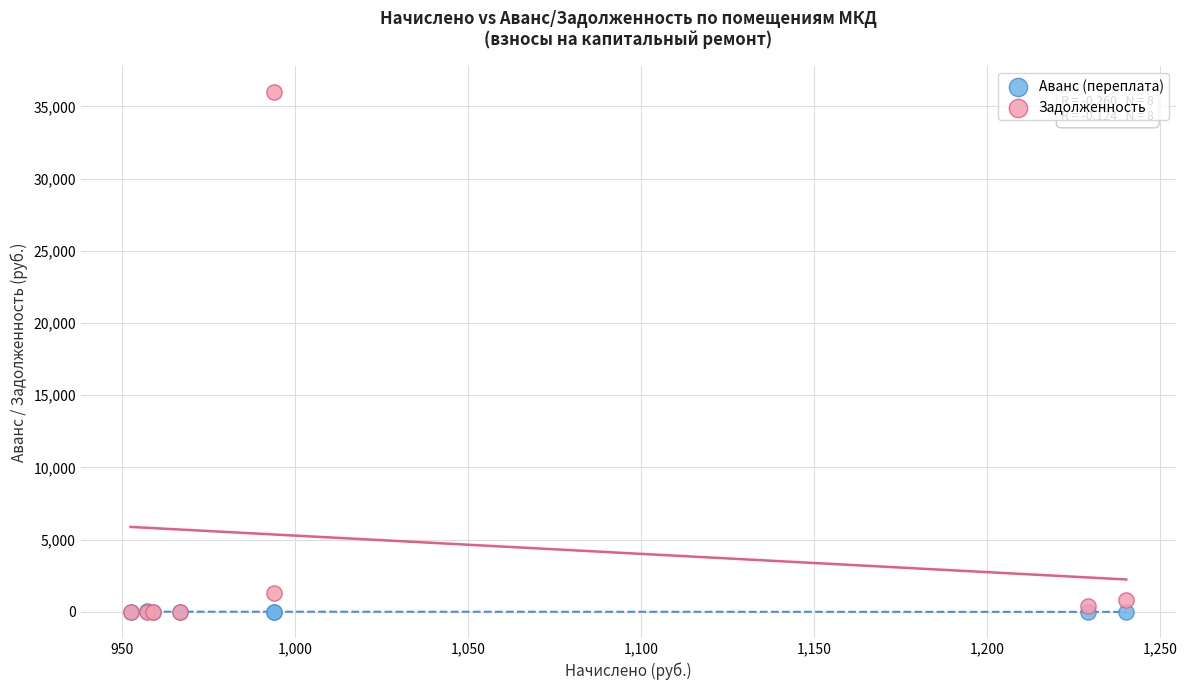

In the Задолженность series, what Y value is closest to 17993?

1329.2